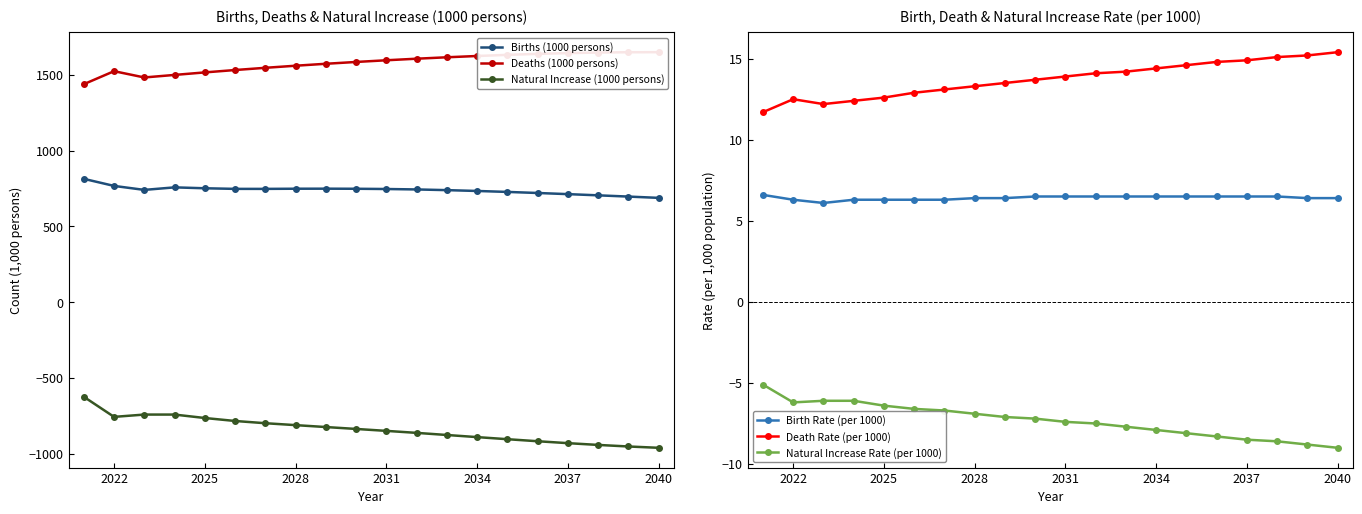

What is the maximum value for Births (1000 persons)?

813.6